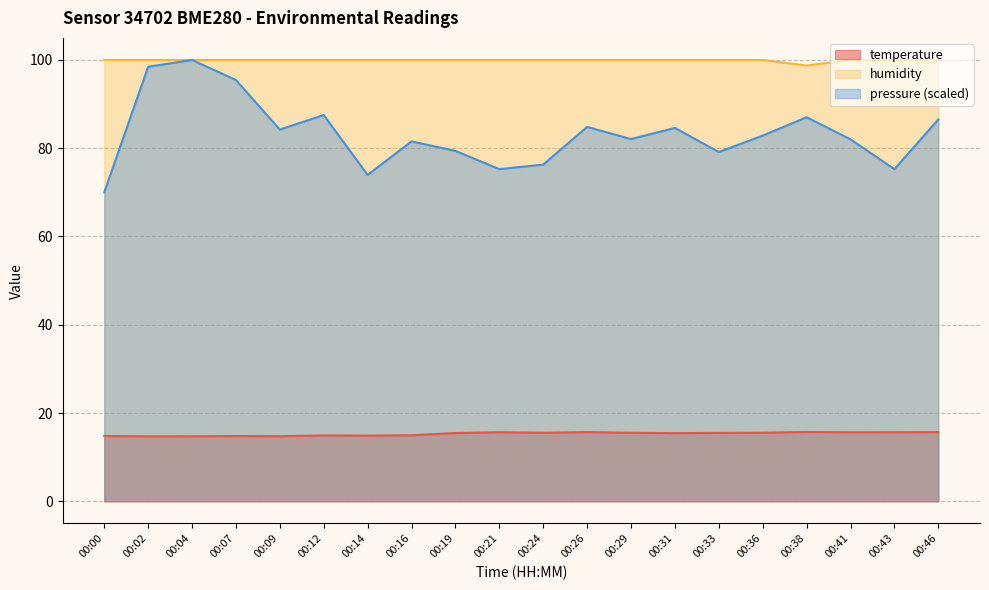

Reading left to right, what are all the values shown in this chart?

temperature: 00:00=14.8	00:02=14.7	00:04=14.7	00:07=14.8	00:09=14.8	00:12=14.9	00:14=14.9	00:16=15.0	00:19=15.5	00:21=15.7	00:24=15.5	00:26=15.7	00:29=15.5	00:31=15.4	00:33=15.5	00:36=15.5	00:38=15.7	00:41=15.6	00:43=15.7	00:46=15.7
humidity: 00:00=100.0	00:02=100.0	00:04=100.0	00:07=100.0	00:09=100.0	00:12=100.0	00:14=100.0	00:16=100.0	00:19=100.0	00:21=100.0	00:24=100.0	00:26=100.0	00:29=100.0	00:31=100.0	00:33=100.0	00:36=100.0	00:38=98.7	00:41=100.0	00:43=100.0	00:46=100.0
pressure_norm: 00:00=70.0	00:02=98.5	00:04=100.0	00:07=95.5	00:09=84.2	00:12=87.5	00:14=74.0	00:16=81.5	00:19=79.4	00:21=75.3	00:24=76.3	00:26=84.8	00:29=82.1	00:31=84.6	00:33=79.1	00:36=82.9	00:38=87.0	00:41=82.0	00:43=75.3	00:46=86.5